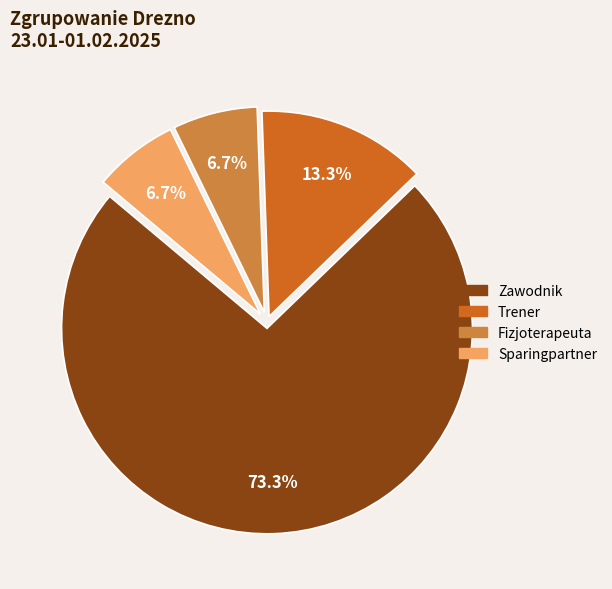

To the nearest percent, what is the combined percentage of Sparingpartner and Trener?

20%